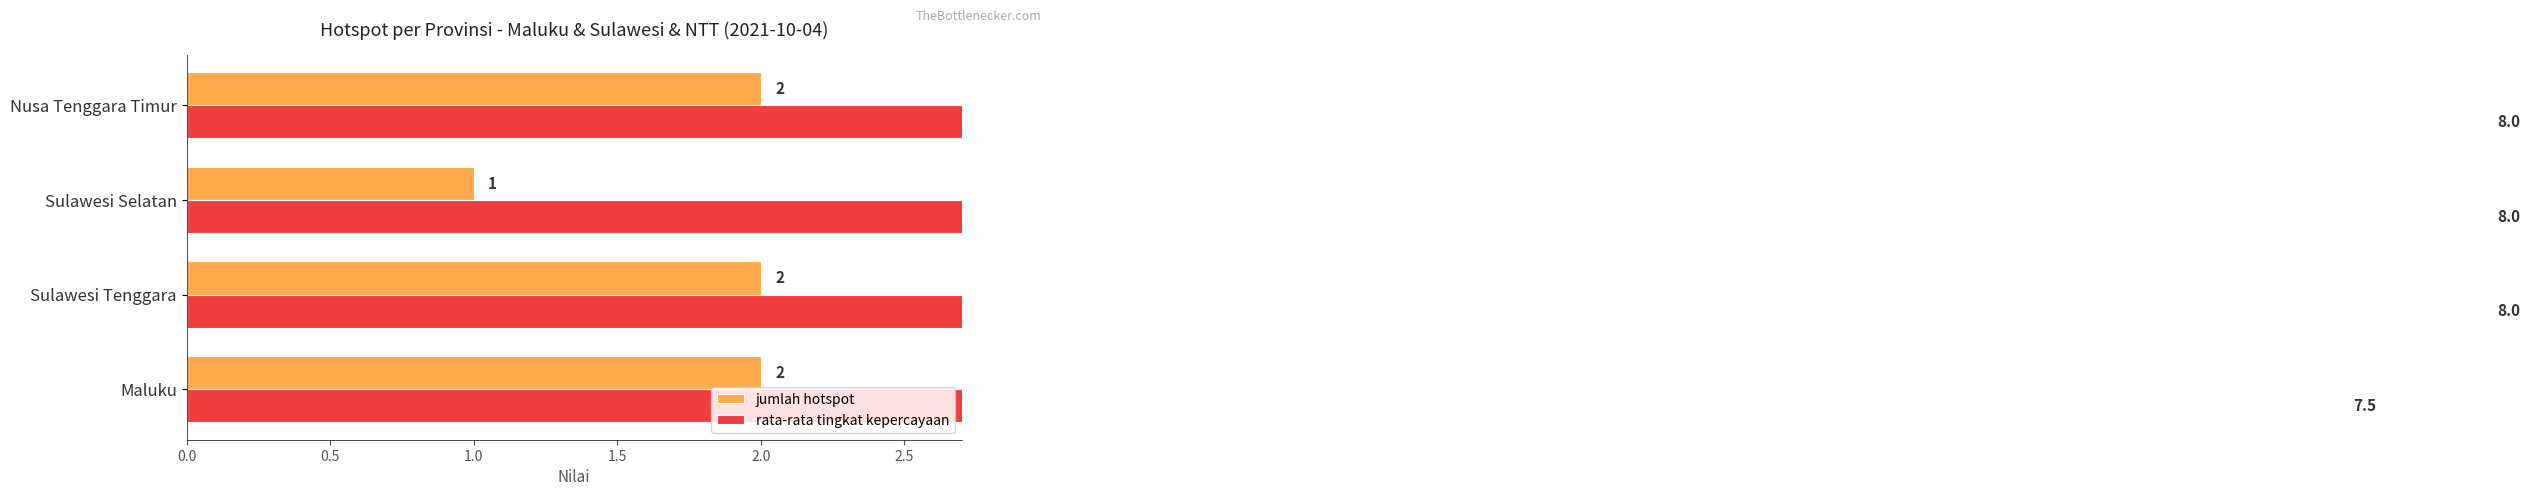

How many bars are there in each group?

2